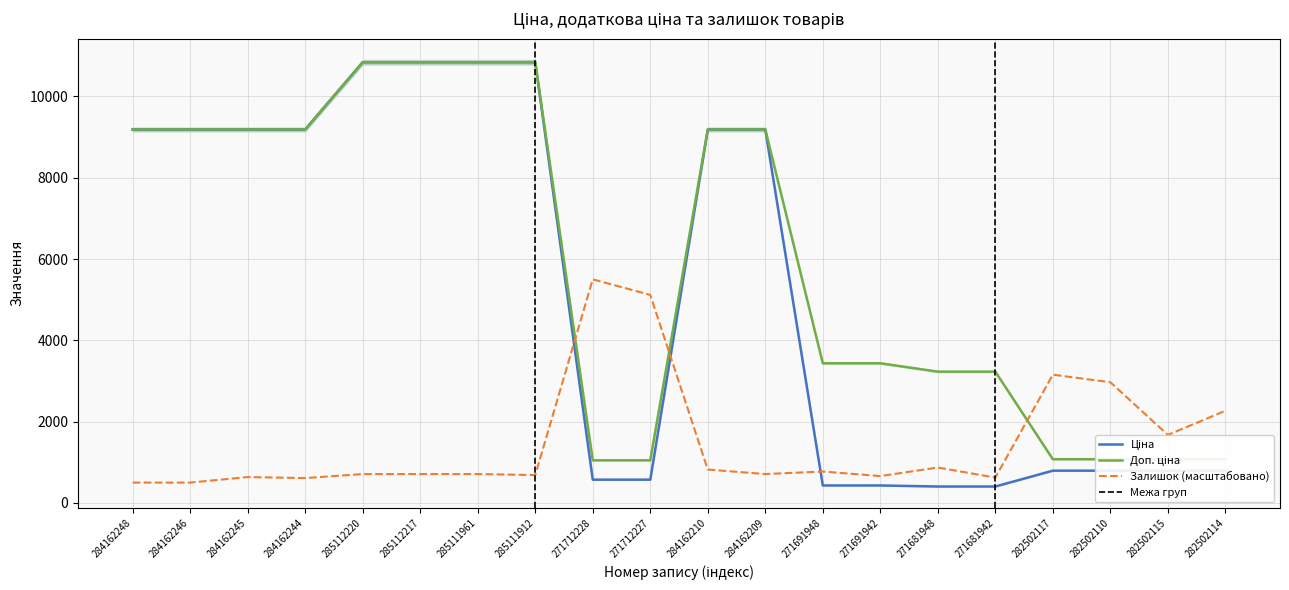

Is the value of Залишок at 271691948 greater than the value of Доп. ціна at 285111961?

No